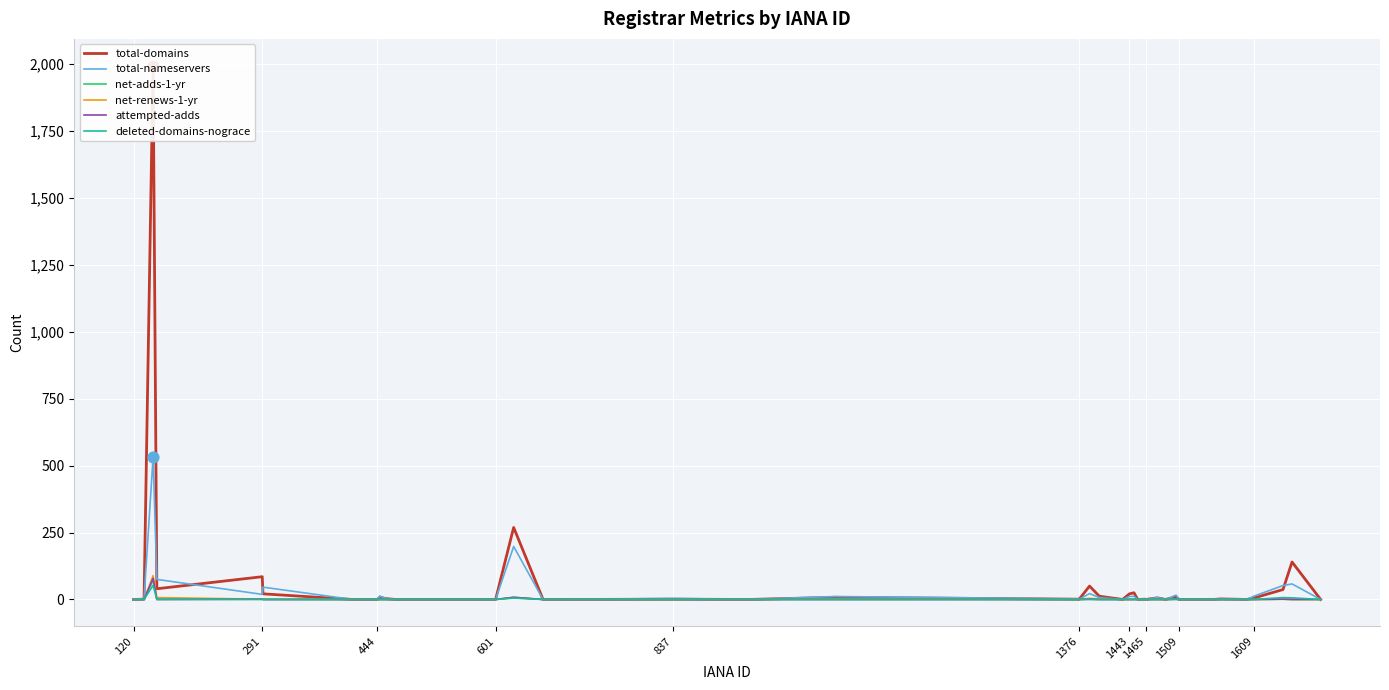

Which series reaches the minimum Y coordinate?

total-domains